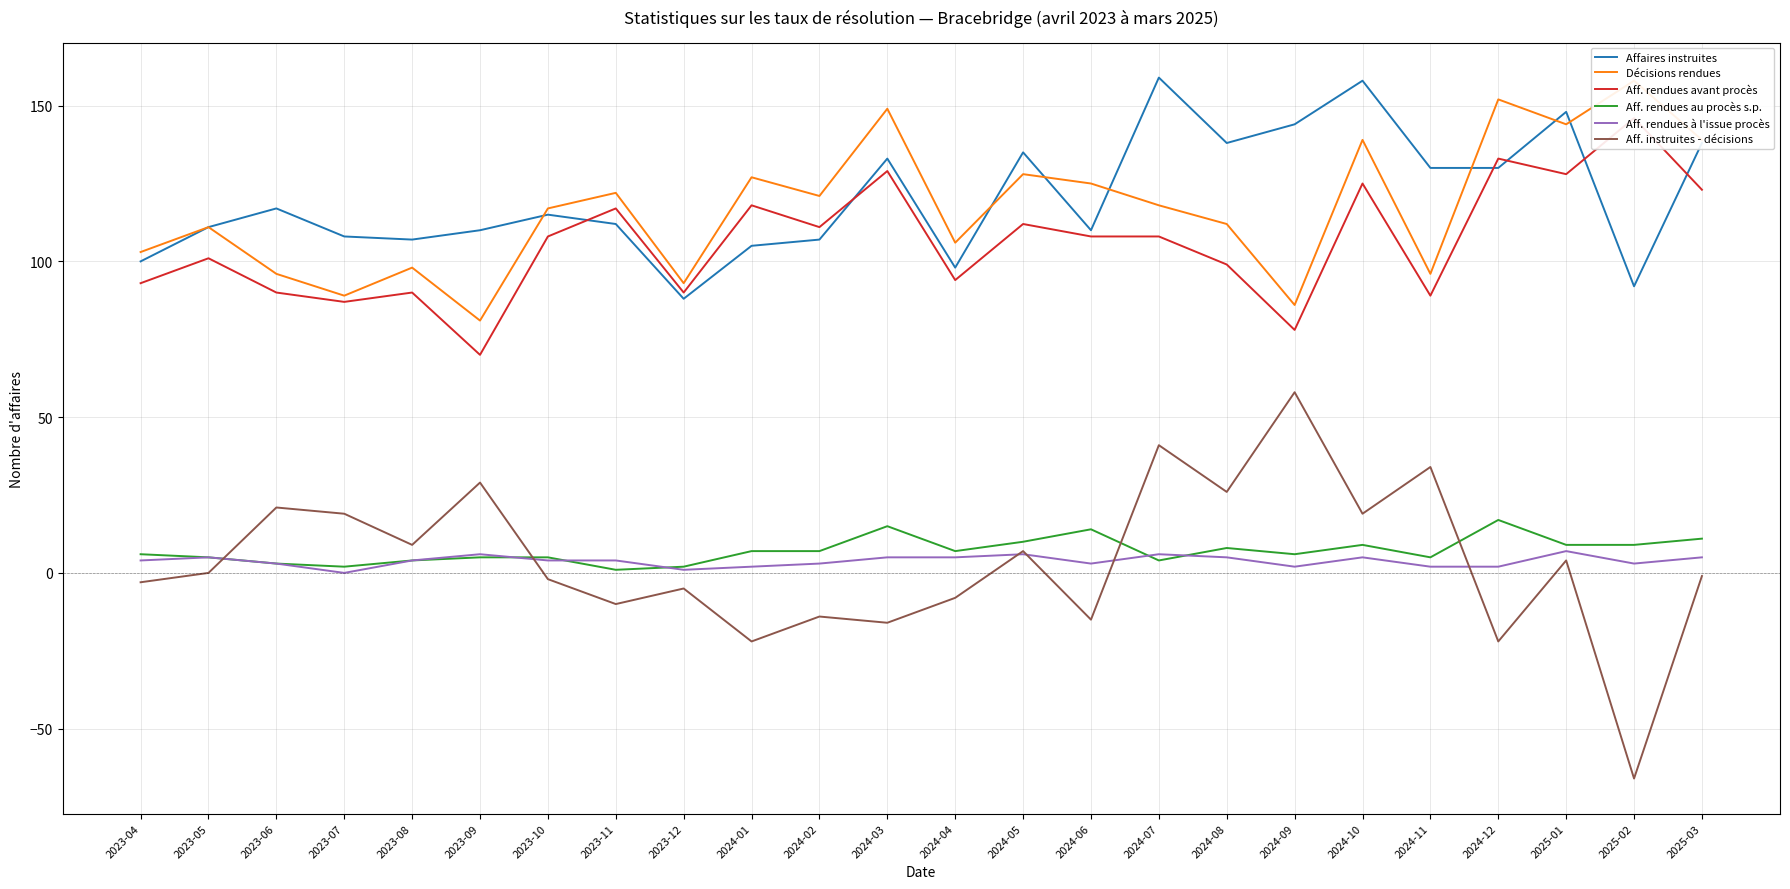

Is the value of Décisions rendues at 2023-09 greater than the value of Aff. rendues à l'issue procès at 2024-11?

Yes